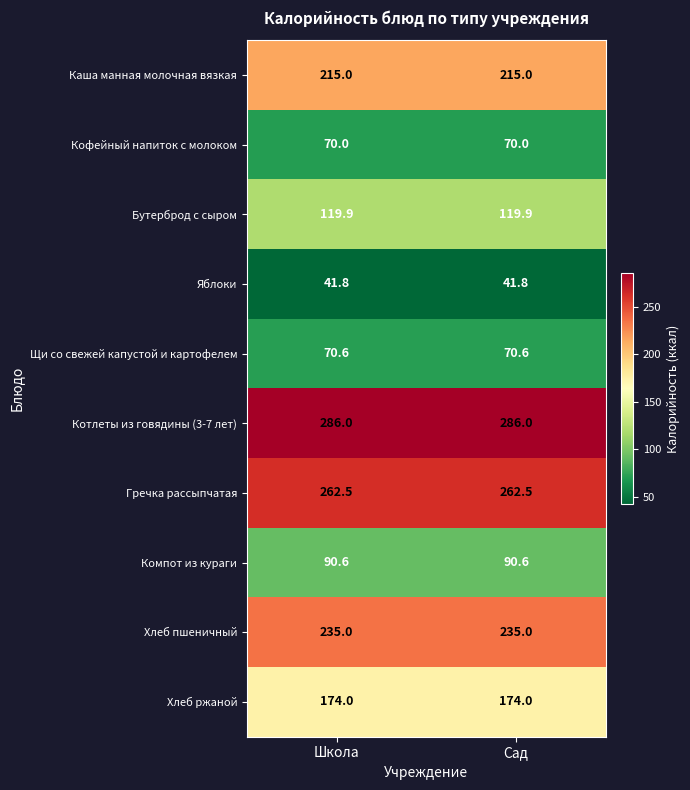

Reading left to right, list all the values displayed in this chart.

Каша манная молочная вязкая: Школа=215.0	Сад=215.0
Кофейный напиток с молоком: Школа=70.0	Сад=70.0
Бутерброд с сыром: Школа=119.9	Сад=119.9
Яблоки: Школа=41.8	Сад=41.8
Щи со свежей капустой и картофелем: Школа=70.6	Сад=70.6
Котлеты из говядины (3-7 лет): Школа=286.0	Сад=286.0
Гречка рассыпчатая: Школа=262.5	Сад=262.5
Компот из кураги: Школа=90.6	Сад=90.6
Хлеб пшеничный: Школа=235.0	Сад=235.0
Хлеб ржаной: Школа=174.0	Сад=174.0